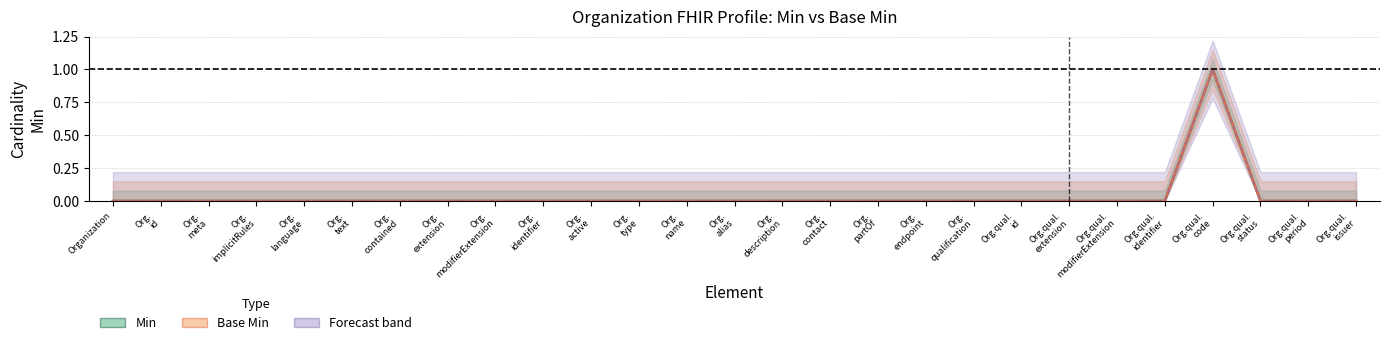

In Min, how many points are higher than both neighbors (excluding endpoints)?

1